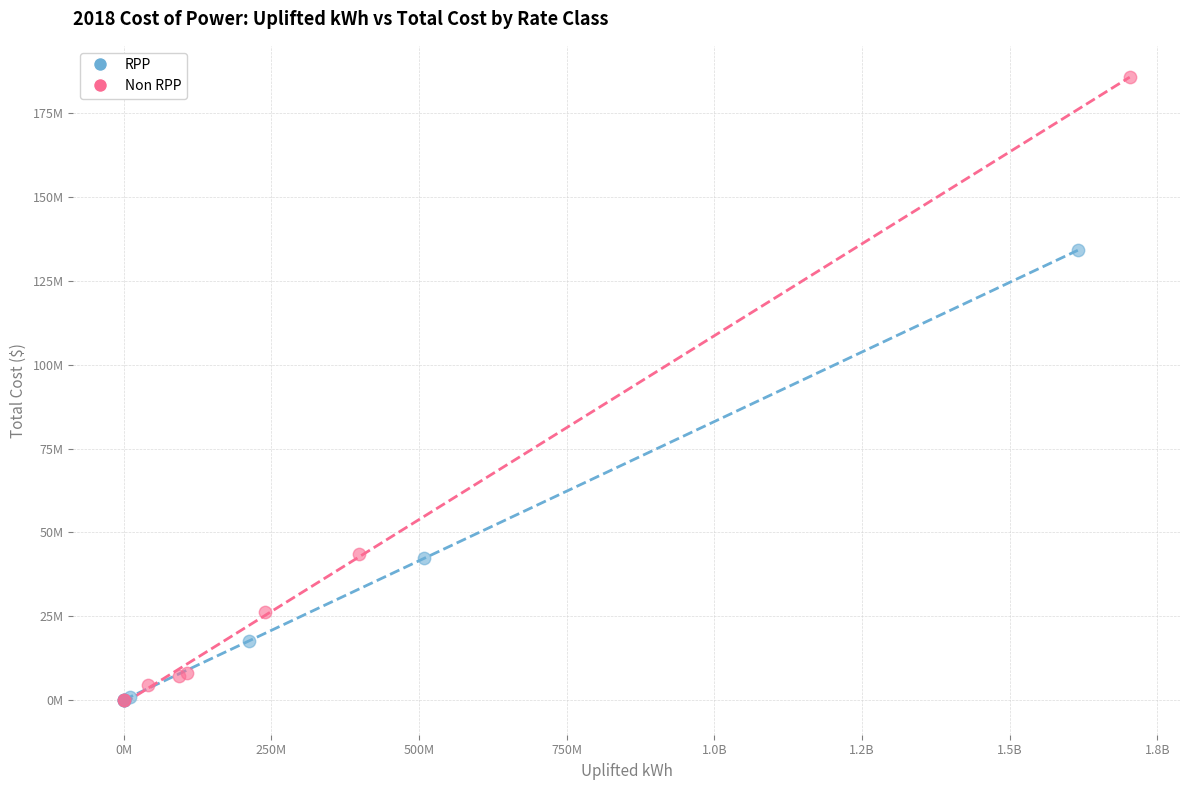

Which series contains the highest Y value?

Non RPP